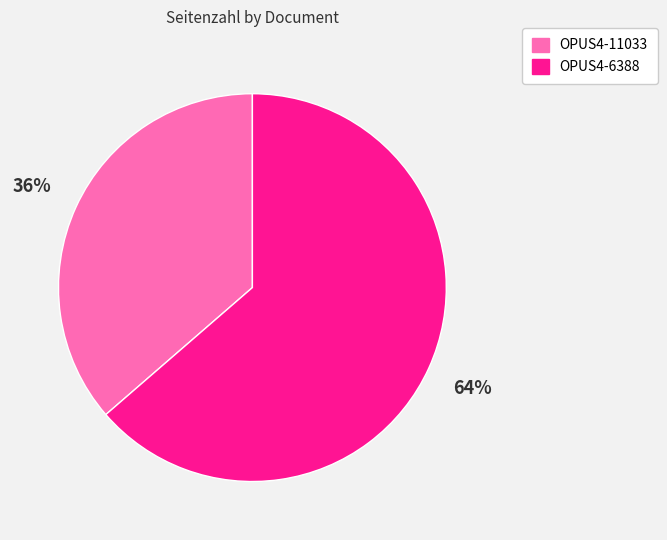

Which category accounts for the majority?

OPUS4-6388